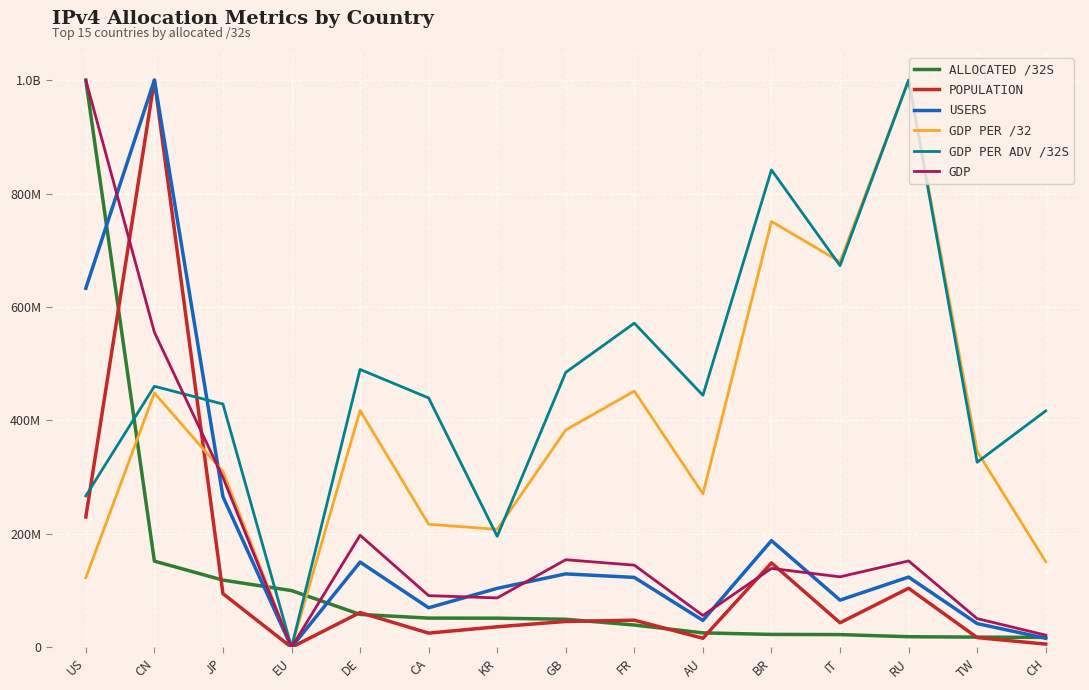

At which category does the chart reach its peak across all series?

US